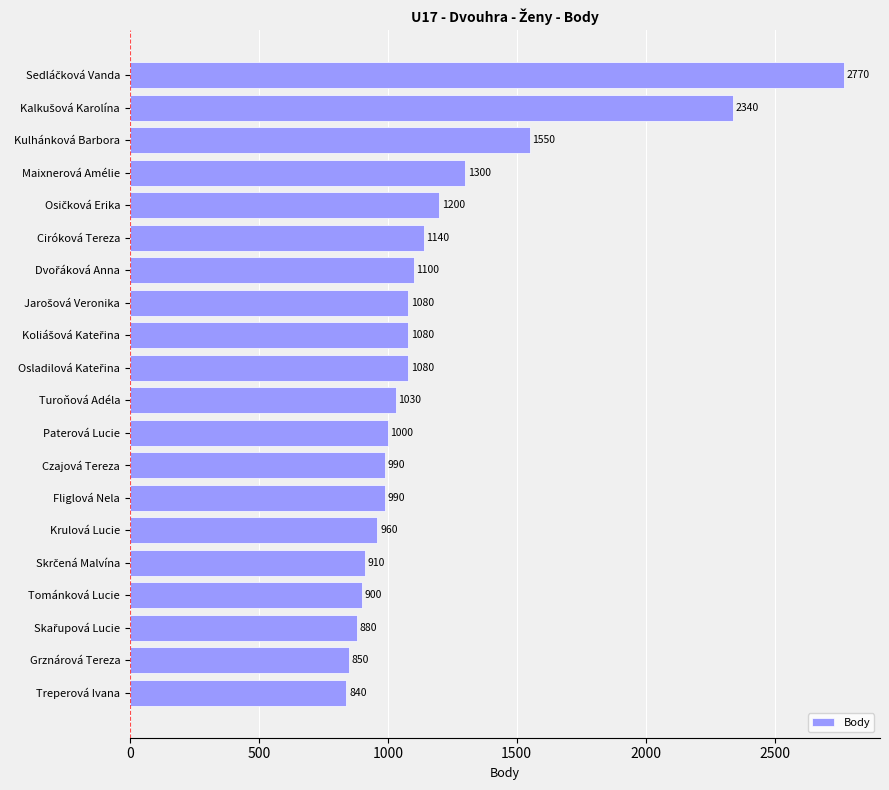

The value at Paterová Lucie is 411. True or false?

False